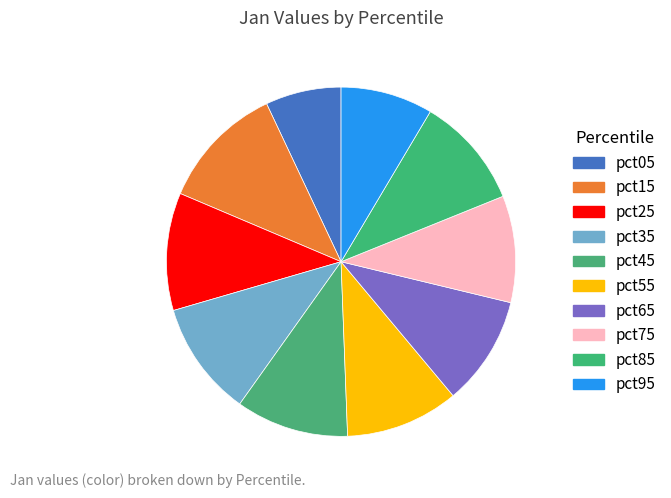

Is the sum of pct35 and pct55 greater than half?

No